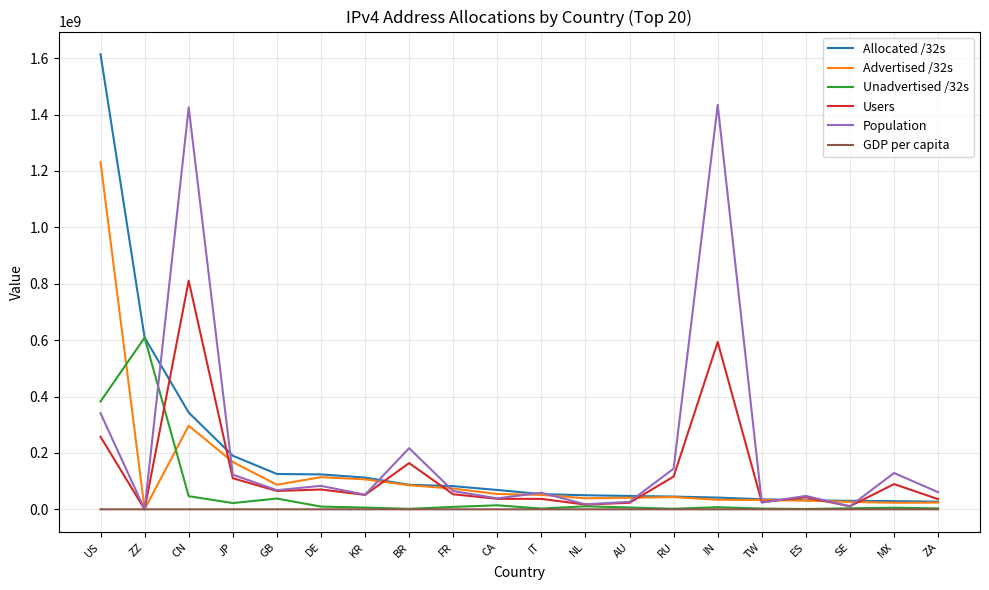

What is the minimum value for Allocated /32s?

27123456